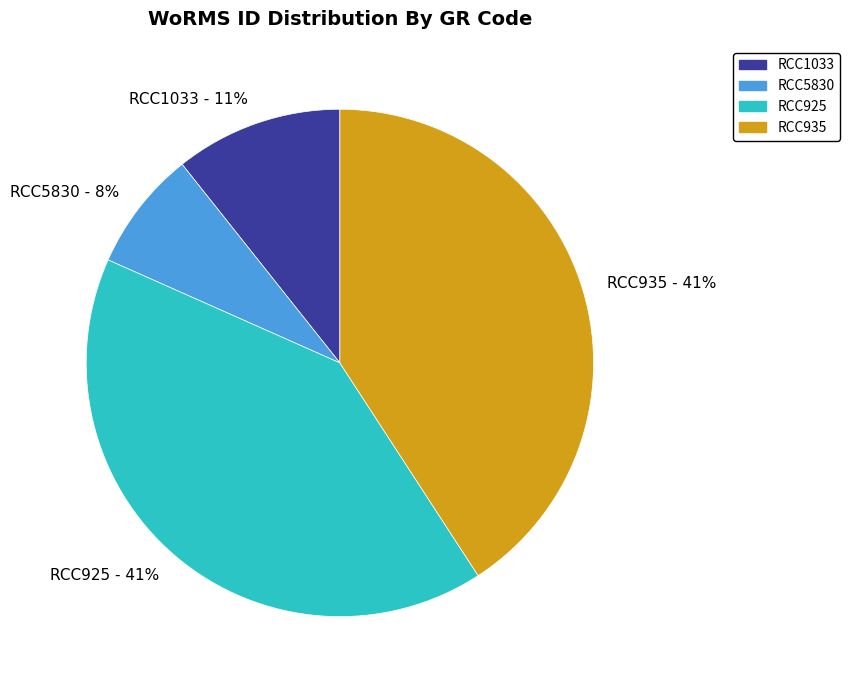

How many slices are in this pie chart?

4